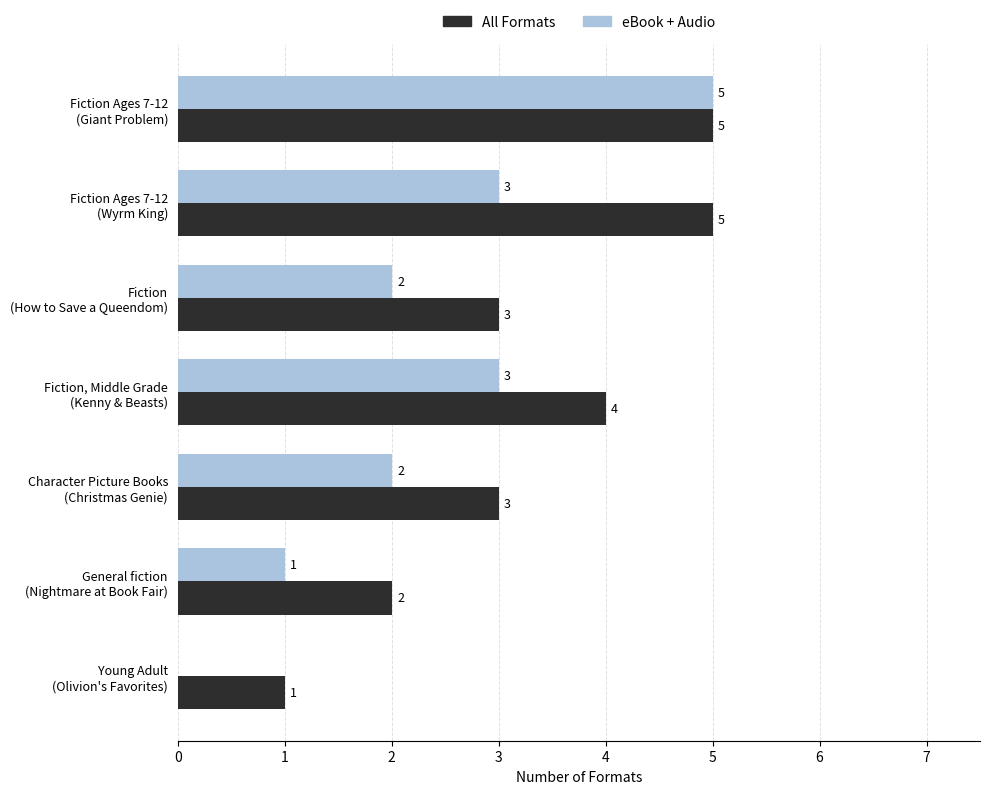

What is the highest value of the eBook + Audio series?

5